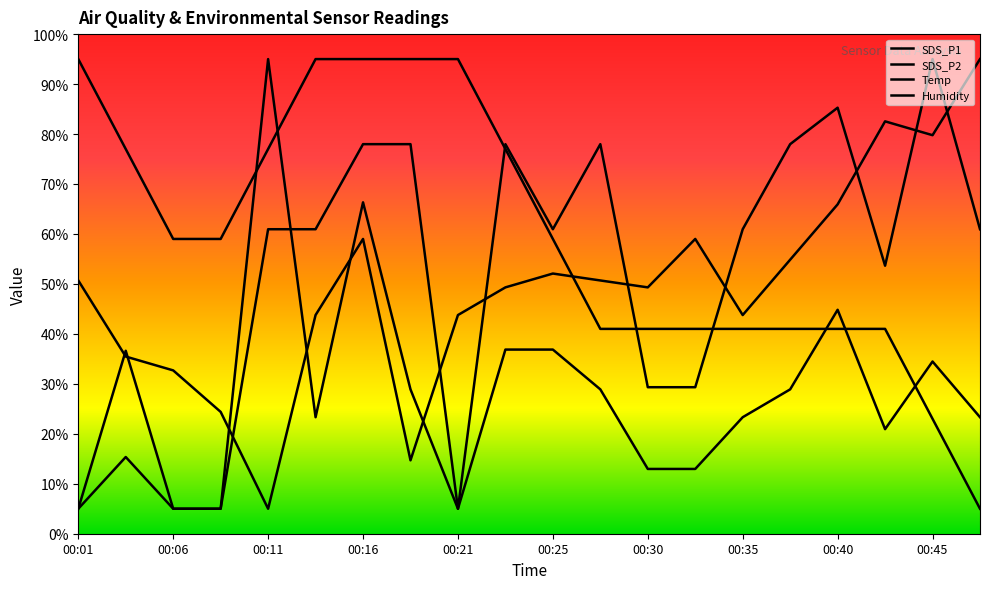

Count the number of data series in this chart.

4